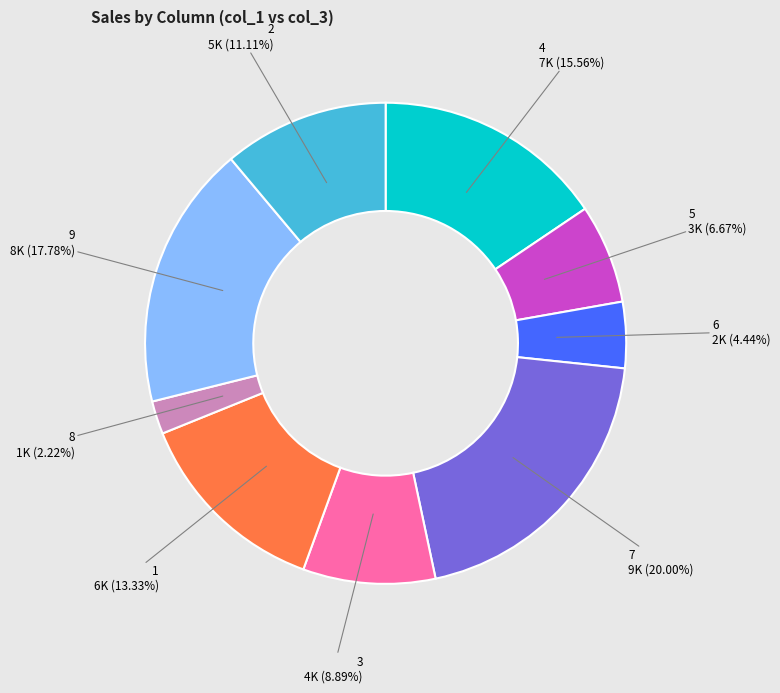

Is there a majority slice in this chart?

No